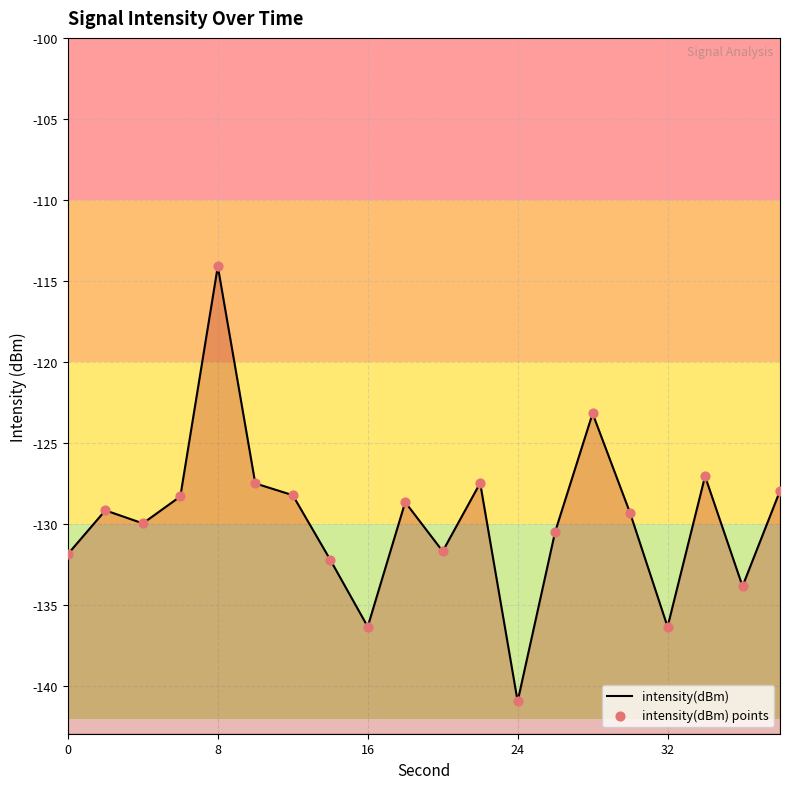

Which series reaches the minimum Y coordinate?

intensity(dBm)